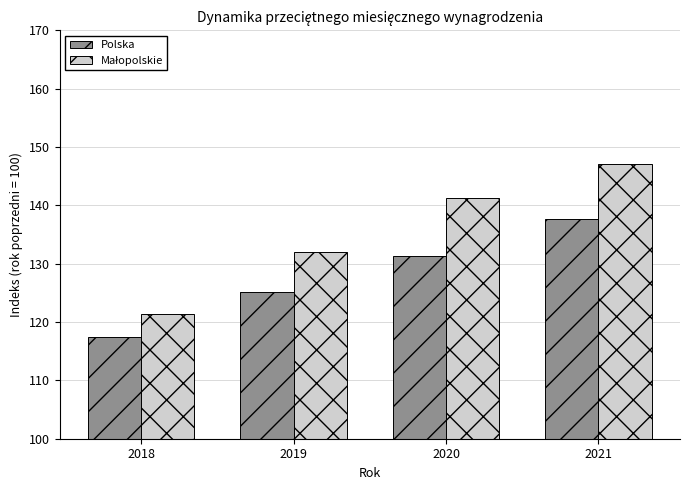

What is the minimum value shown in the chart?

117.5